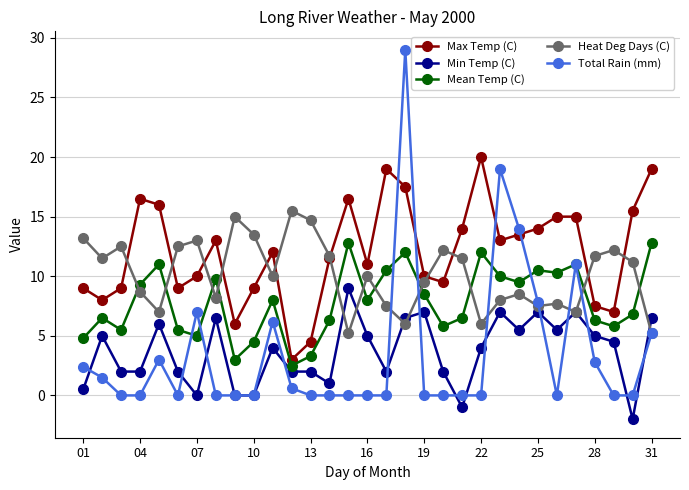

Which series has the largest range (max minus min)?

Total Rain (mm)